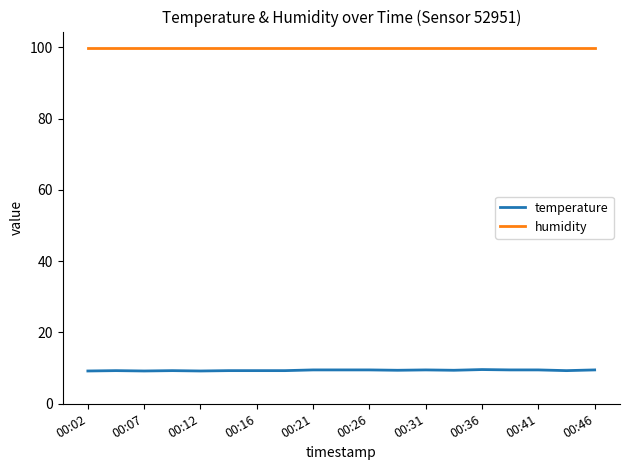

Which series has the largest total across all categories?

humidity